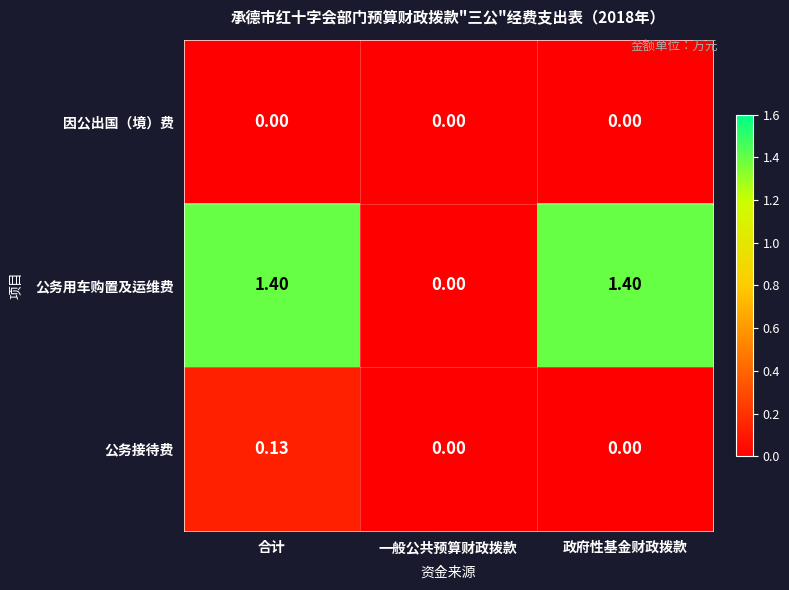

How many series are shown in this chart?

3